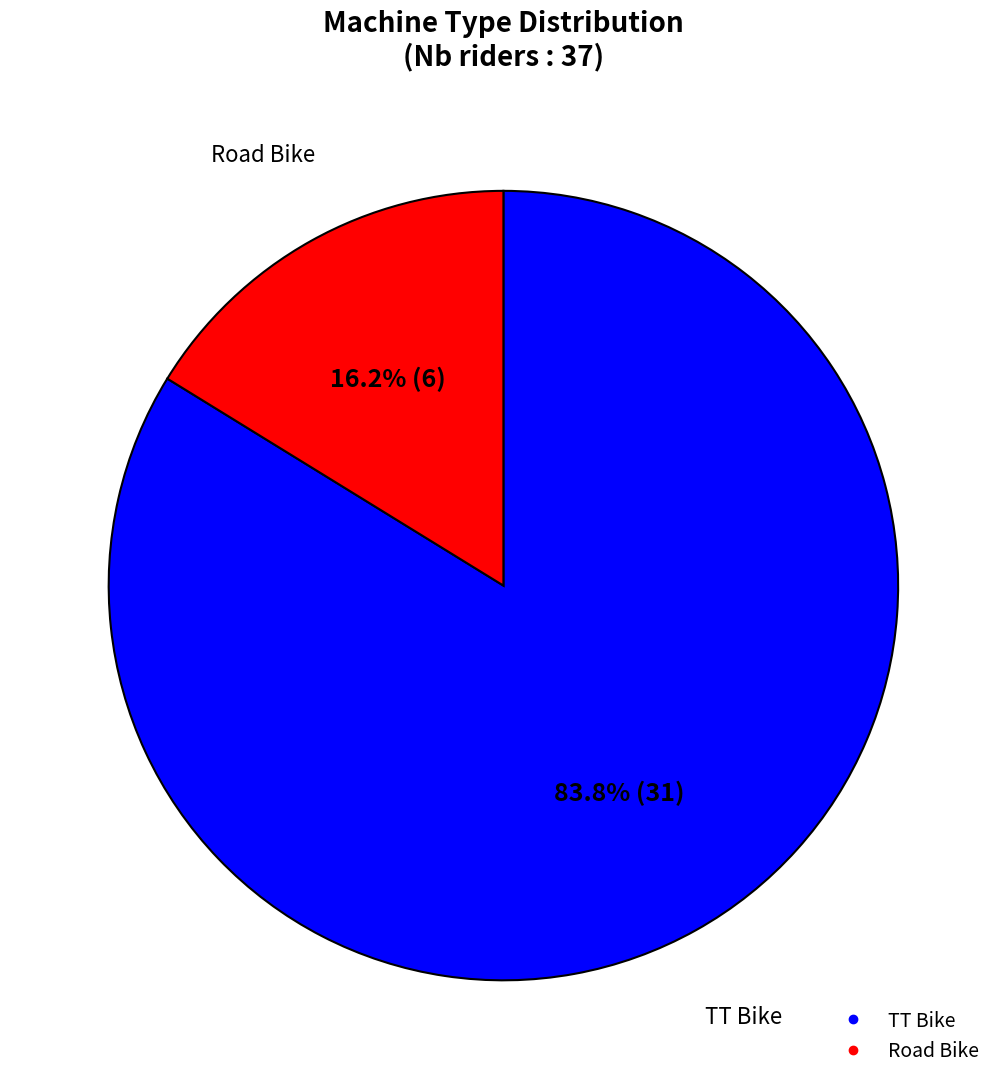

Rank the categories by value from lowest to highest.

Road Bike, TT Bike